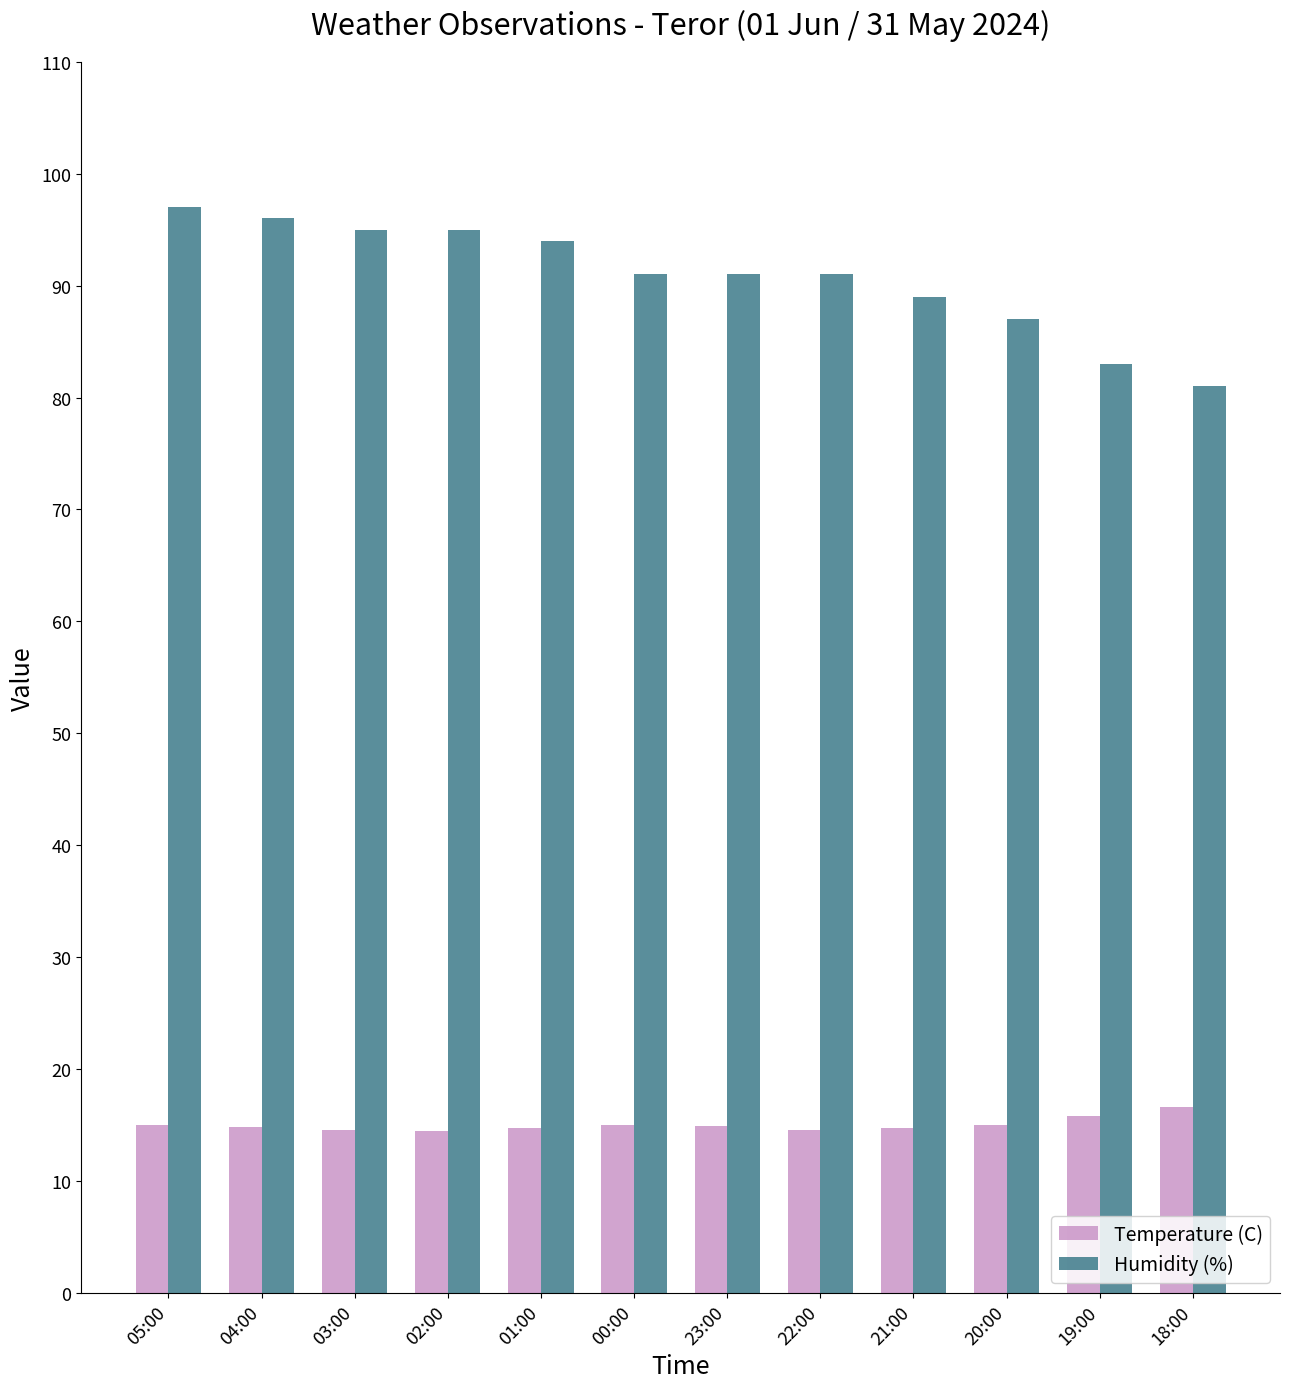

What is the difference between the highest and lowest values at 02:00?

80.5